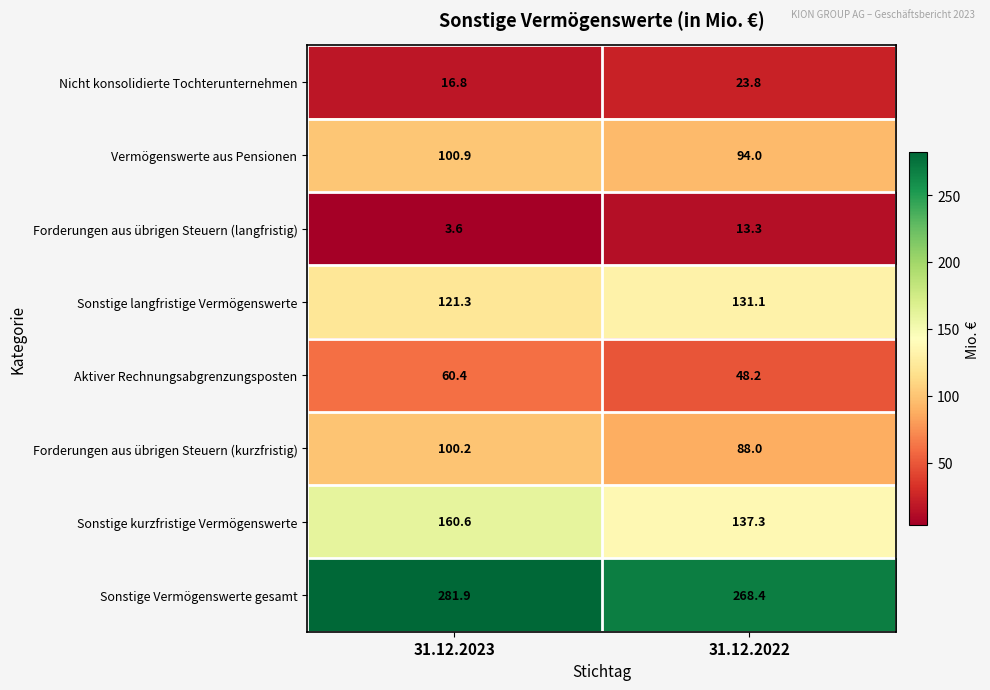

How many distinct data groups are displayed?

8